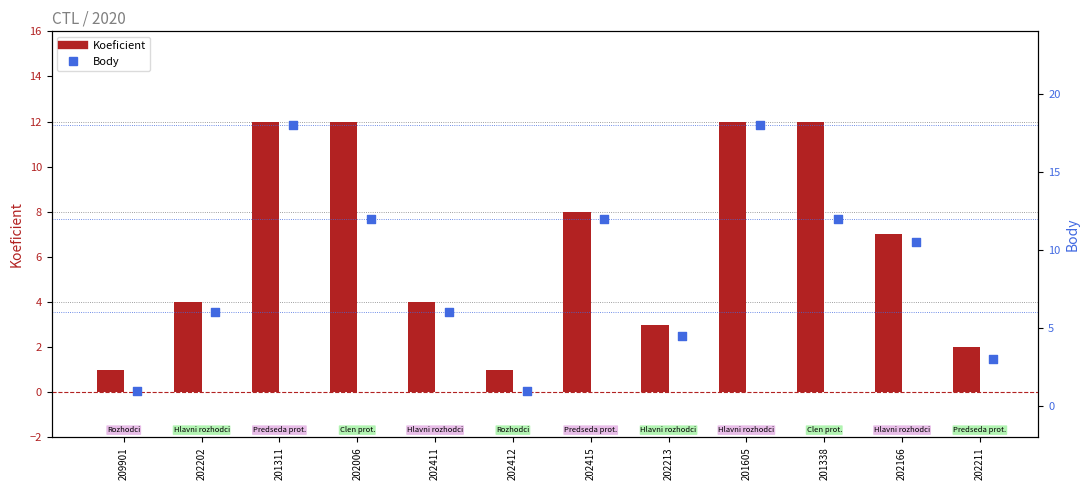

At how many categories does at least one series exceed 10?

6